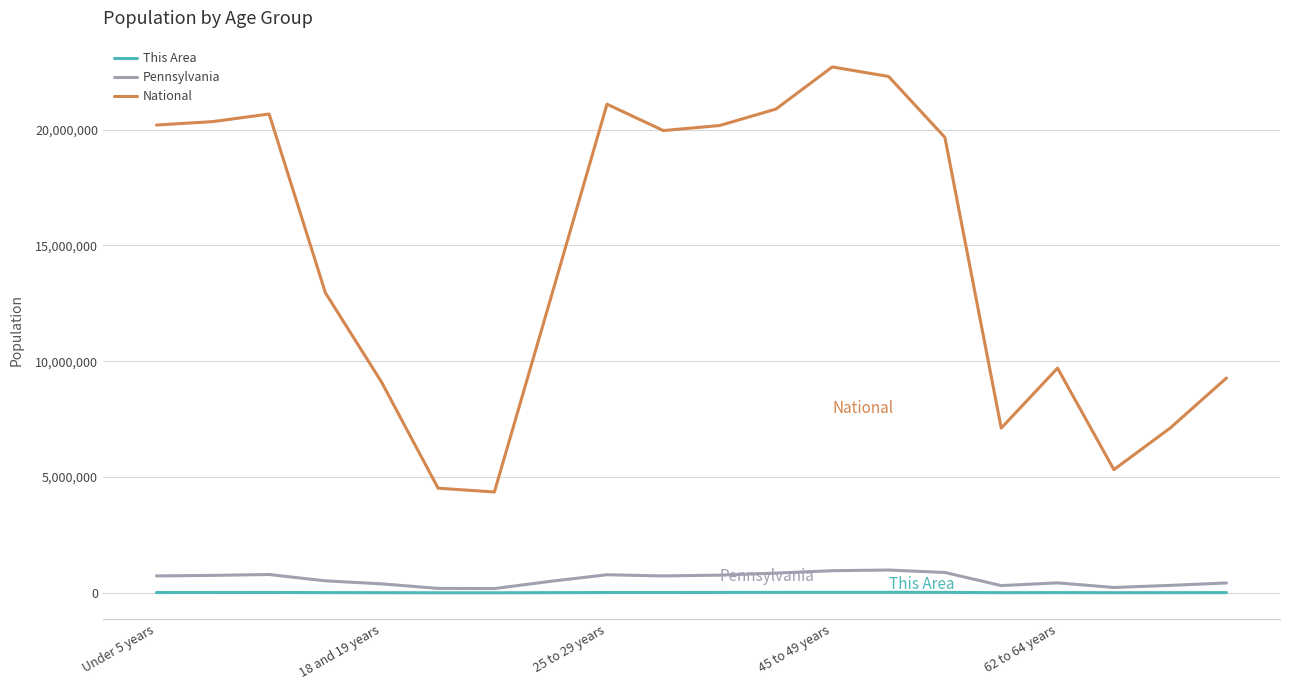

True or false: This Area and National intersect in this chart.

False